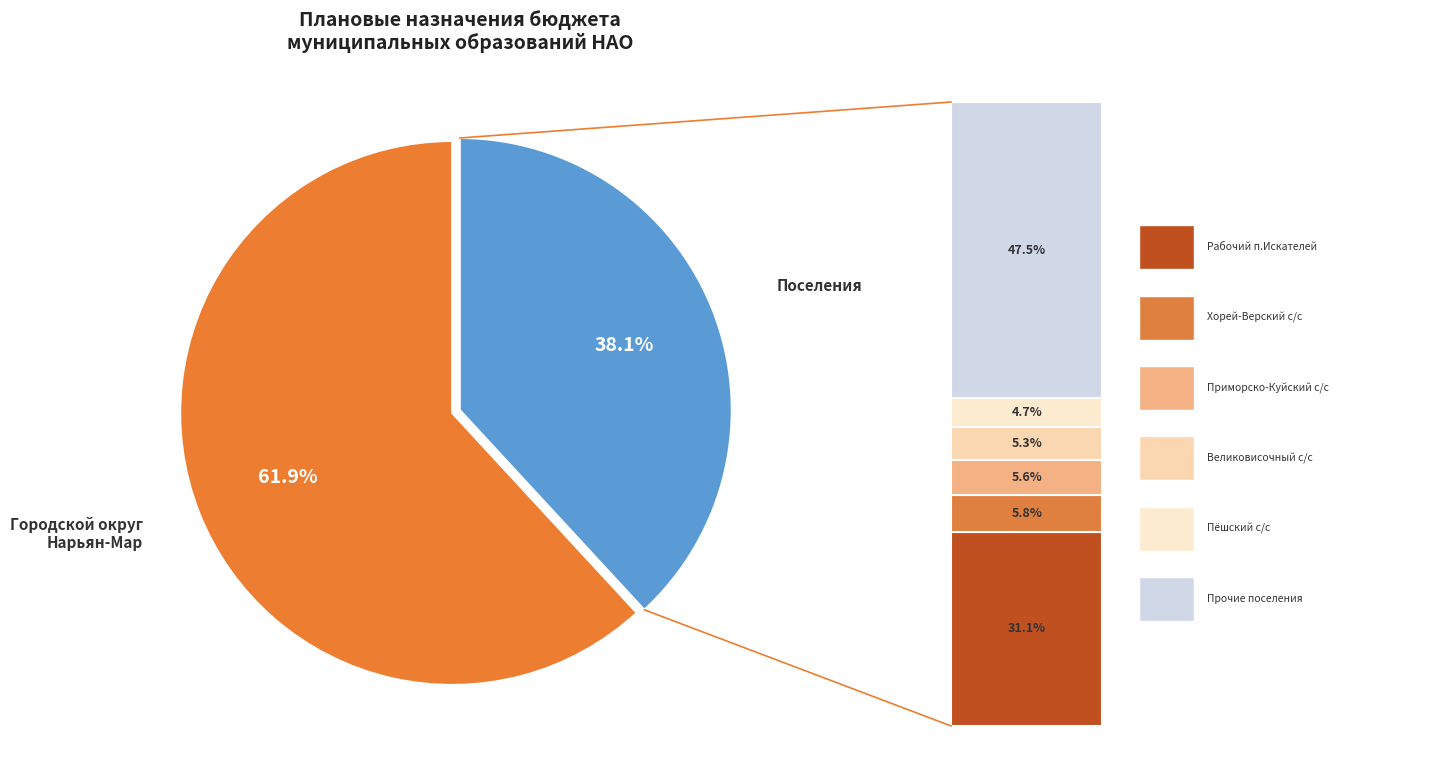

Is there any slice that represents more than half of the pie?

Yes